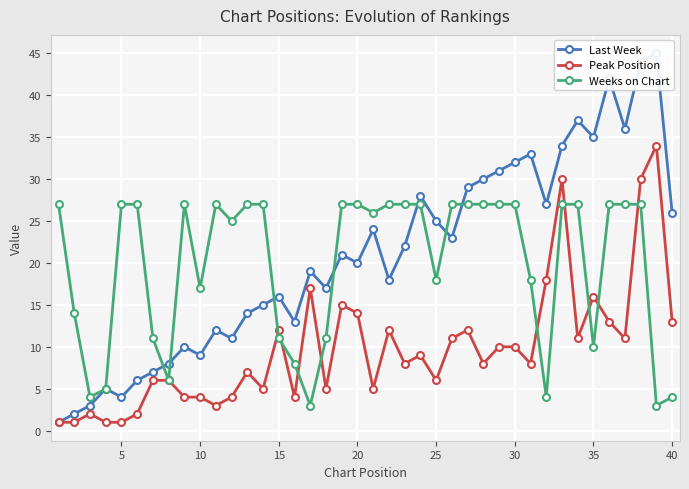

How many data points in Weeks on Chart are less than 27?

18